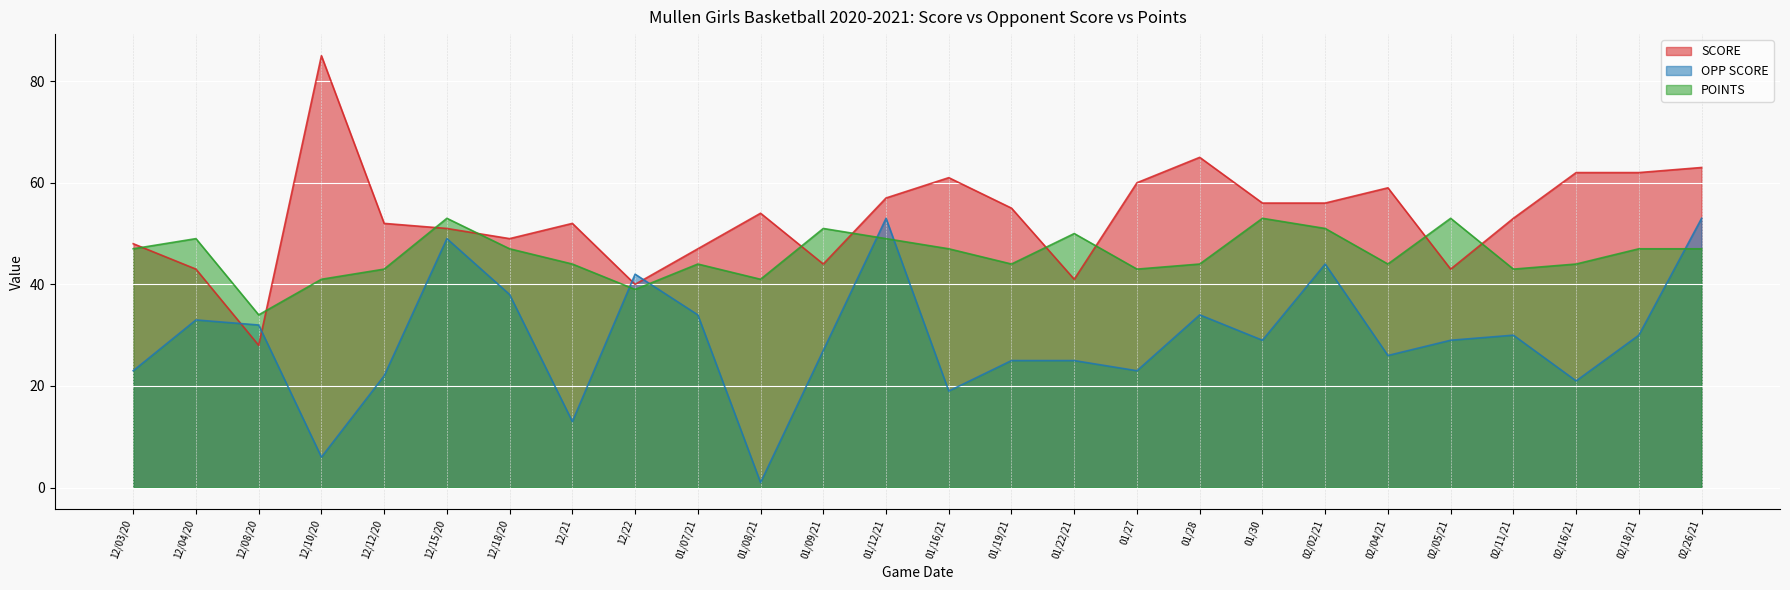

How many data points does each series have?

26